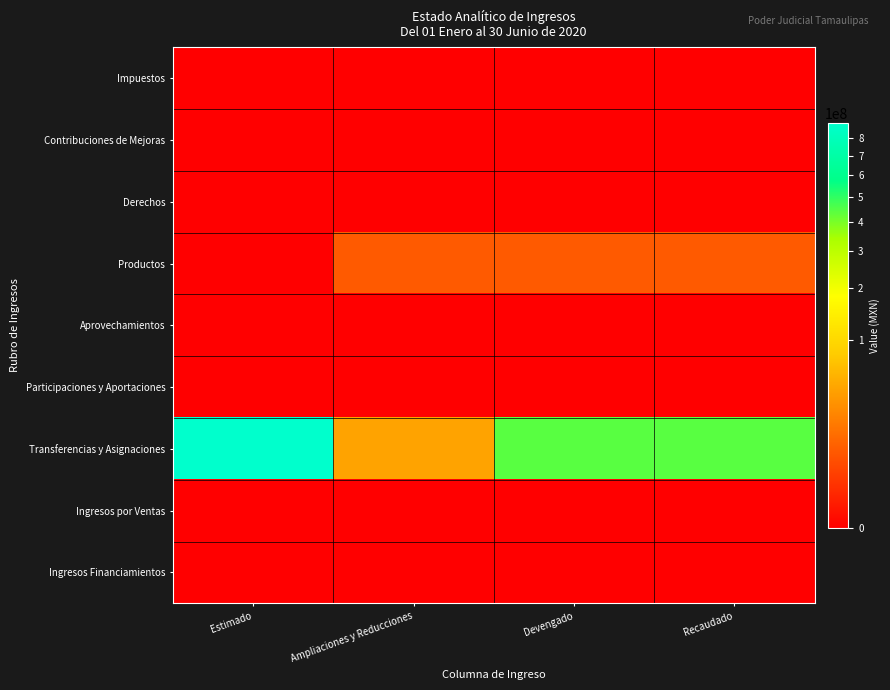

Which category has the lowest value across all series?

Estimado